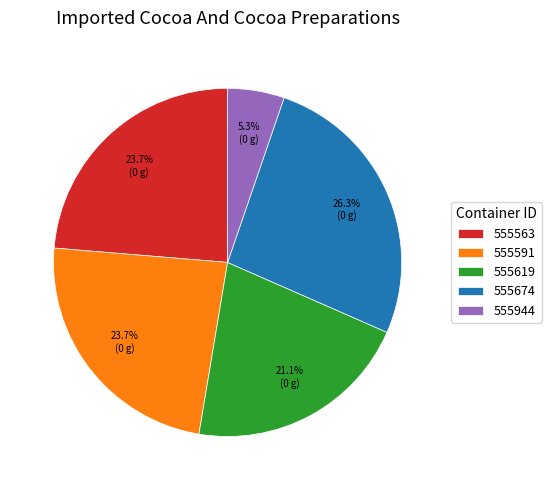

What is the largest slice in the pie chart?

555674